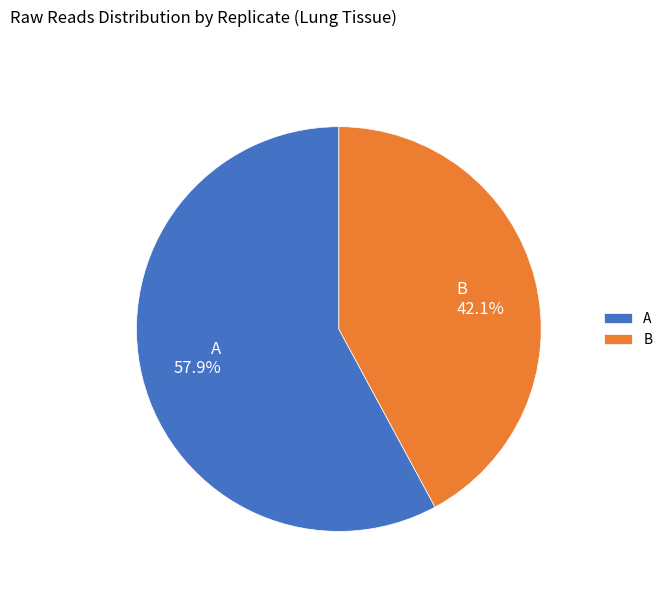

Is the sum of B and A greater than half?

Yes